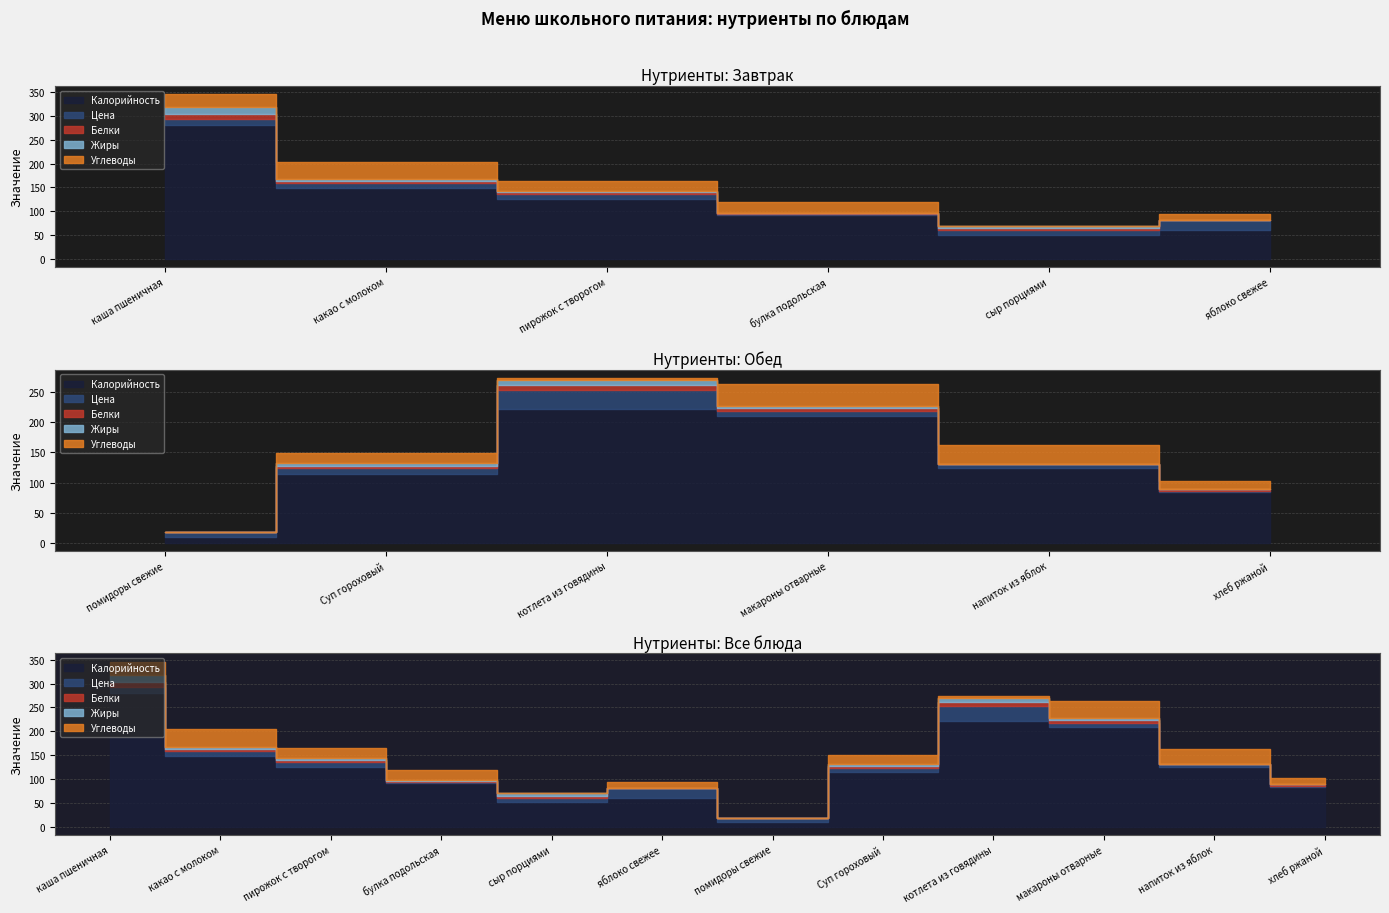

How many data points in Цена are less than 9?

5